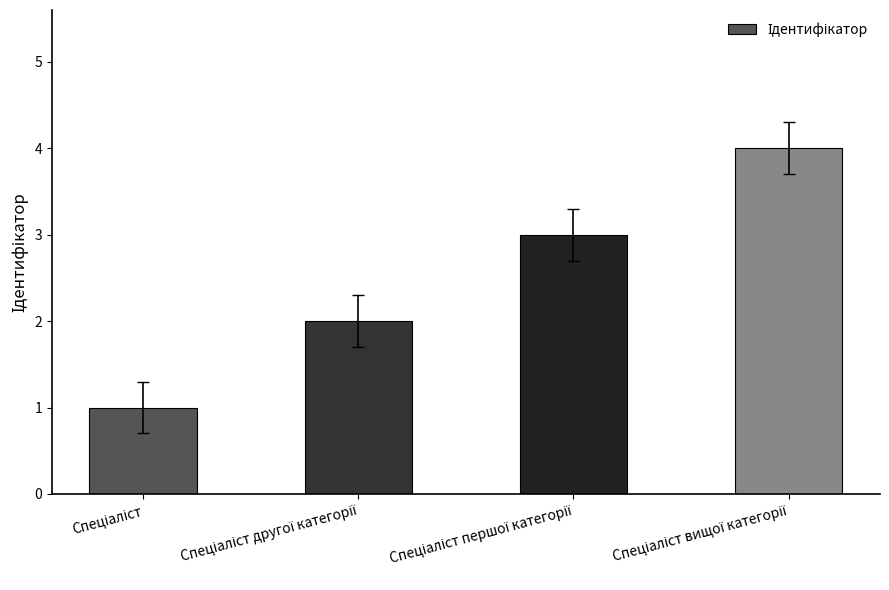

What is the sum of all values?

10